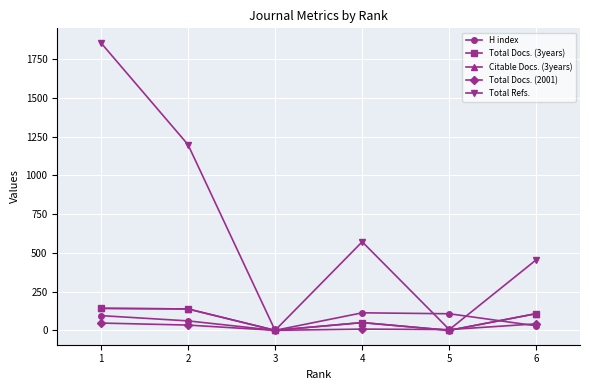

What is the value of the H index point at the 5th from the left?

107